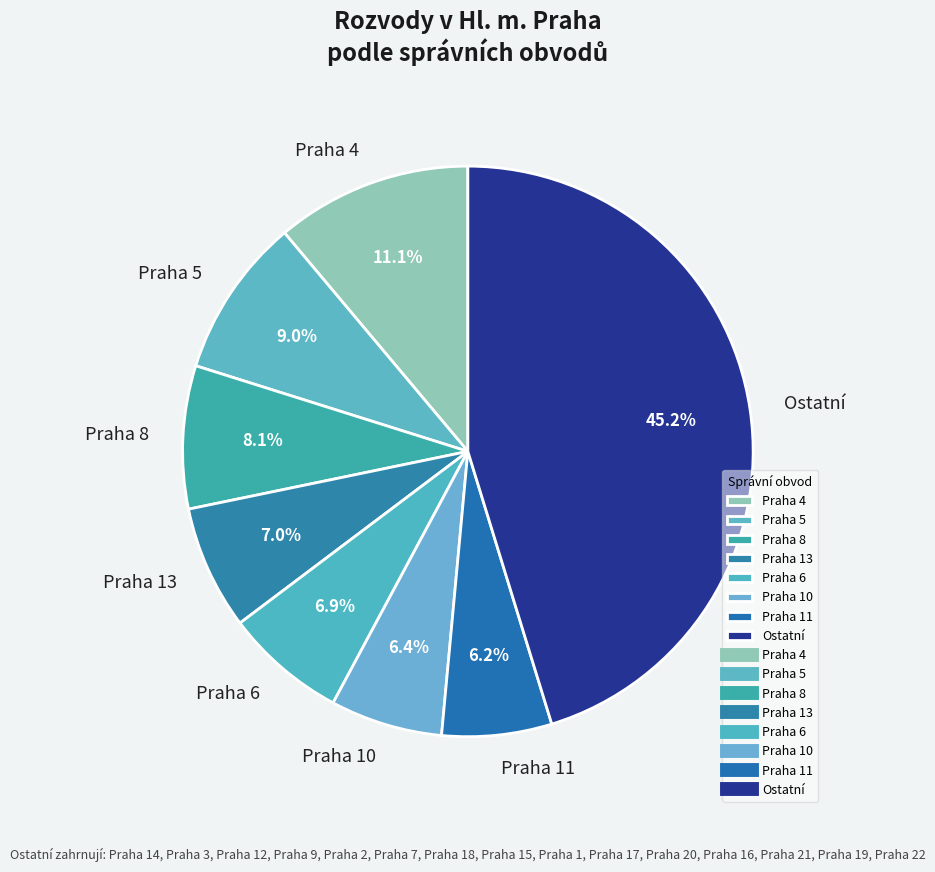

How many segments does this pie chart have?

8